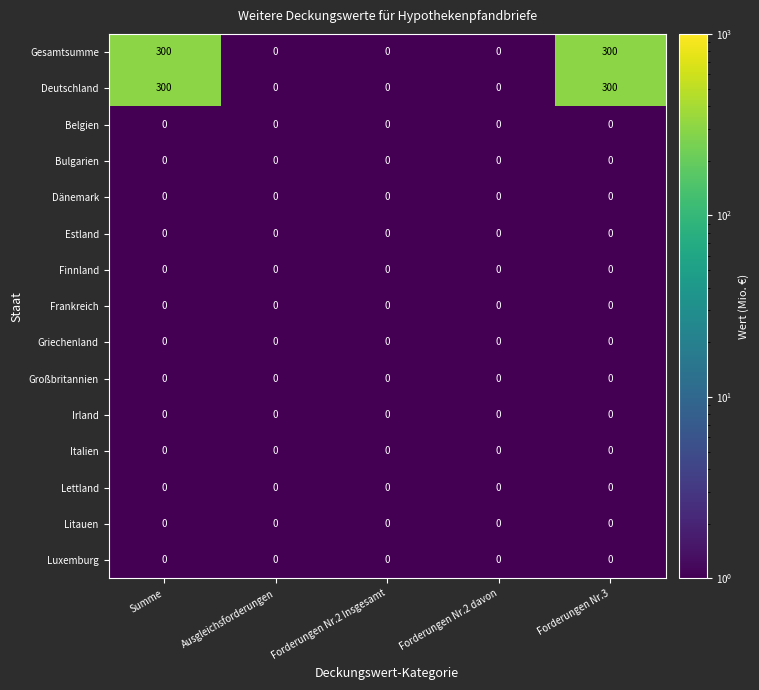

True or false: Belgien has a value of 0 at Forderungen Nr.3.

True